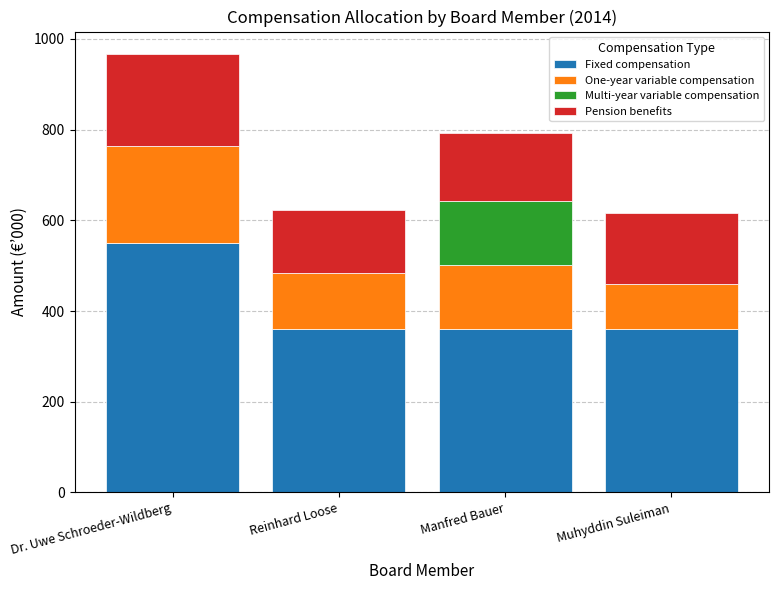

The Fixed compensation series shows 360 at Manfred Bauer. True or false?

True